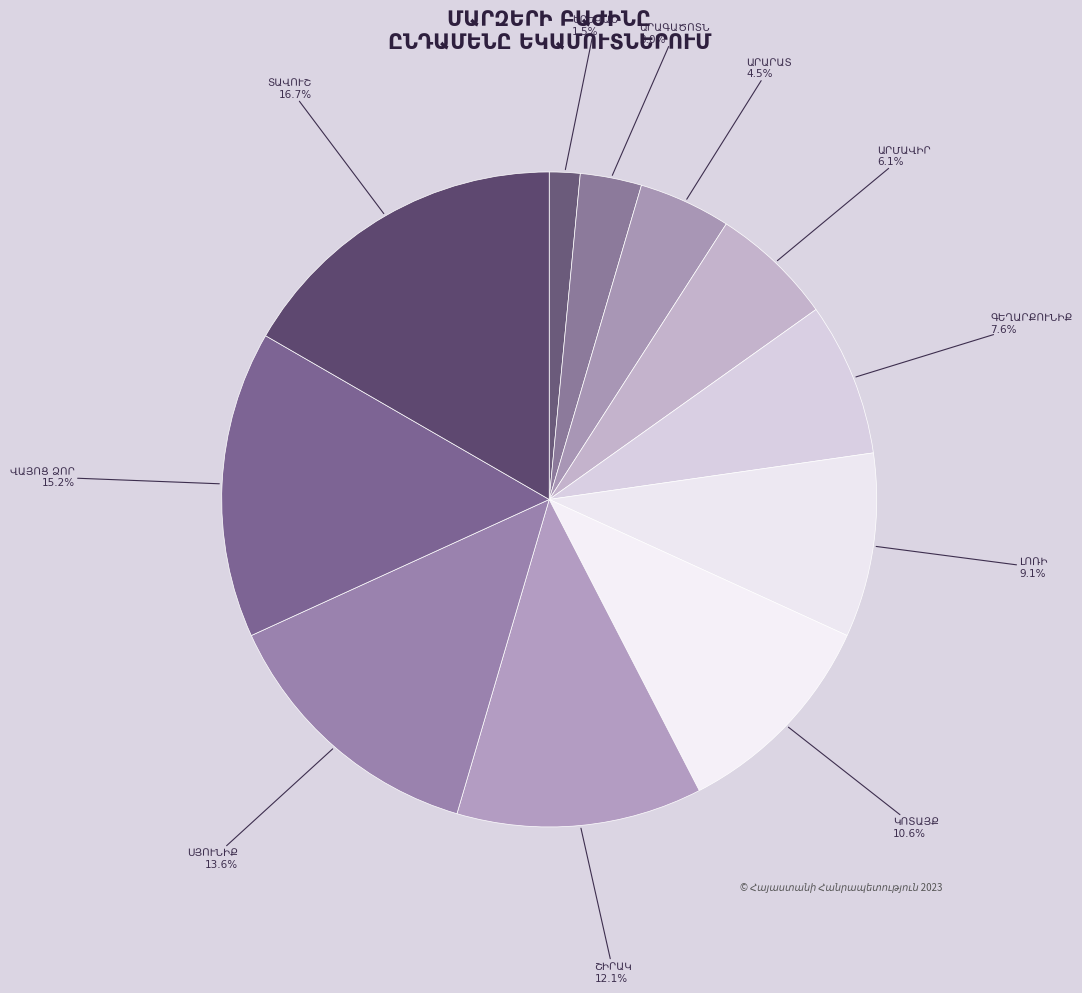

Is there any slice that represents more than half of the pie?

No